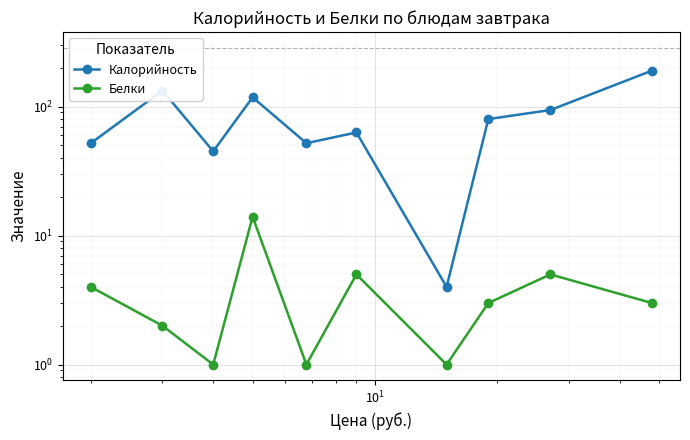

Rank the series by their maximum value, from highest to lowest.

Калорийность, Белки